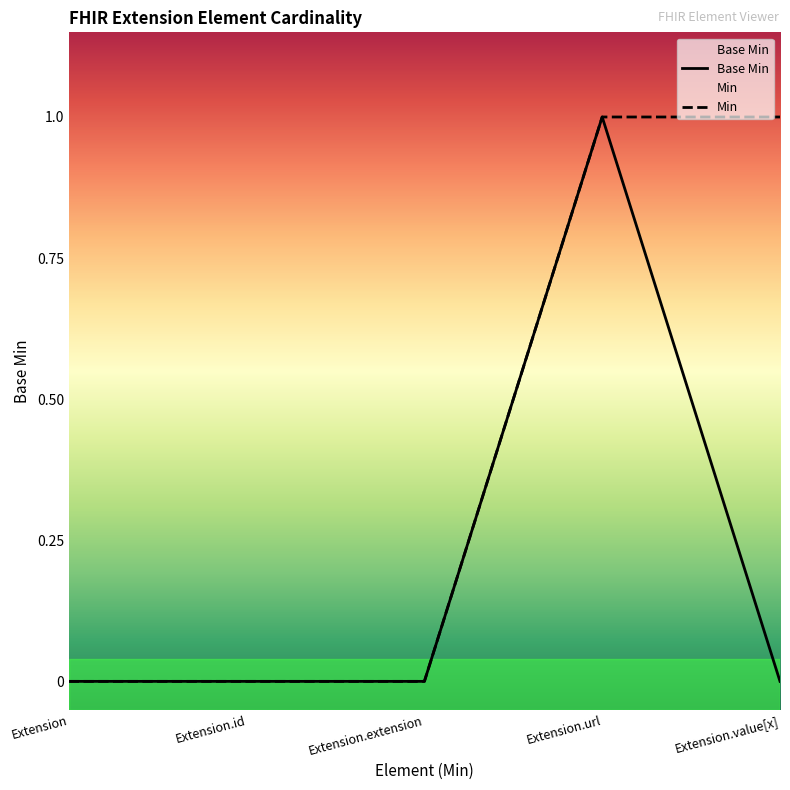

The chart shows a value of 0 at Extension. True or false?

True